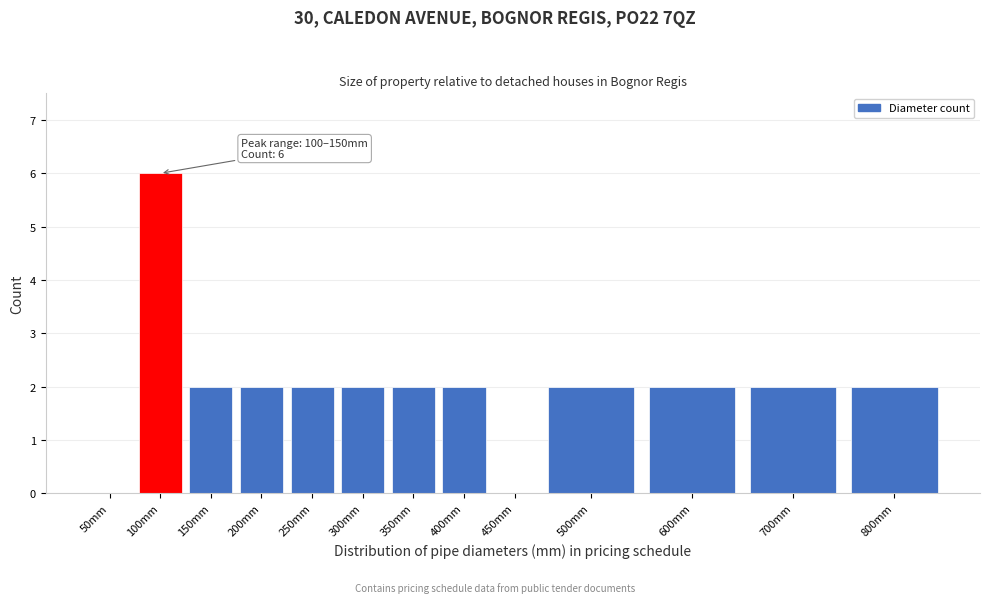

Reading left to right, transcribe all the data shown in this chart.

50mm=0	100mm=6	150mm=2	200mm=2	250mm=2	300mm=2	350mm=2	400mm=2	450mm=0	500mm=2	600mm=2	700mm=2	800mm=2